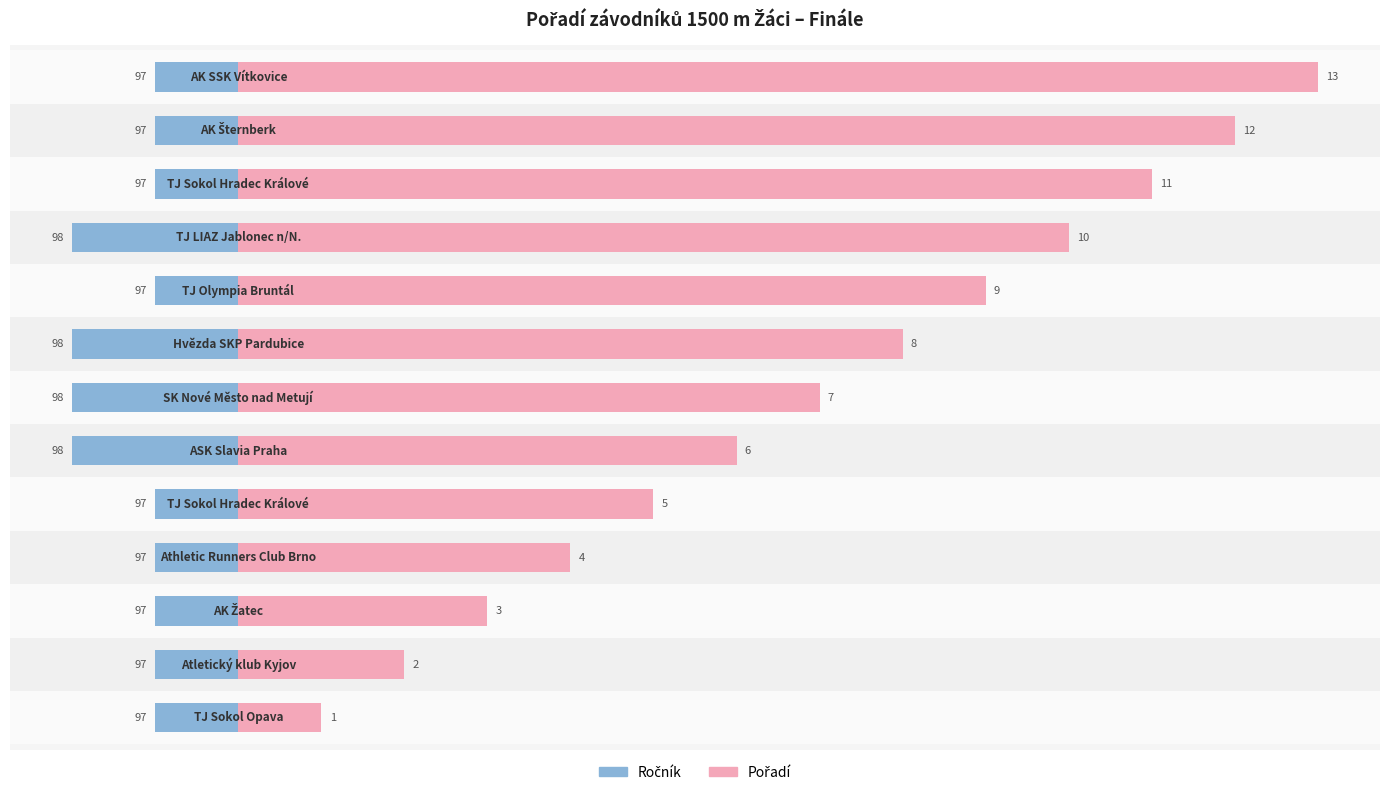

How many bars are there in total?

26